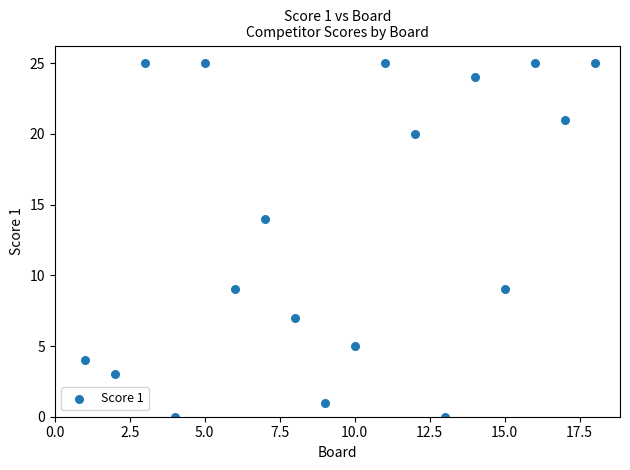

What Y value in the scatter plot is closest to 12?

14